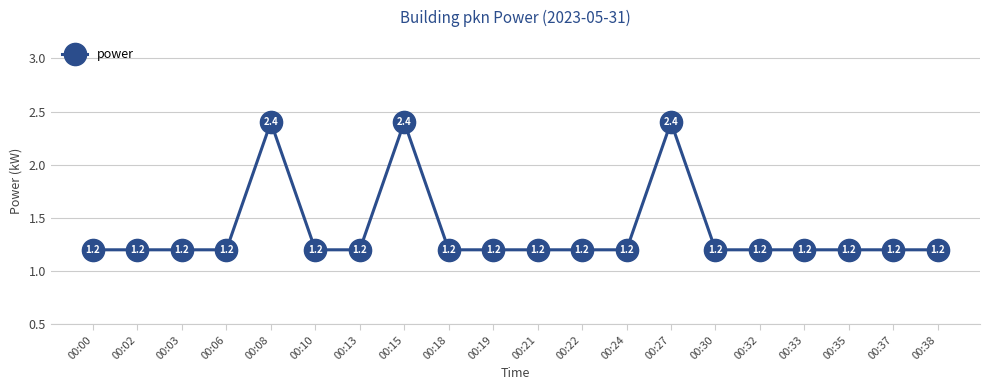

Reading left to right, extract all data points from this chart.

00:00=1.2	00:02=1.2	00:03=1.2	00:06=1.2	00:08=2.4	00:10=1.2	00:13=1.2	00:15=2.4	00:18=1.2	00:19=1.2	00:21=1.2	00:22=1.2	00:24=1.2	00:27=2.4	00:30=1.2	00:32=1.2	00:33=1.2	00:35=1.2	00:37=1.2	00:38=1.2